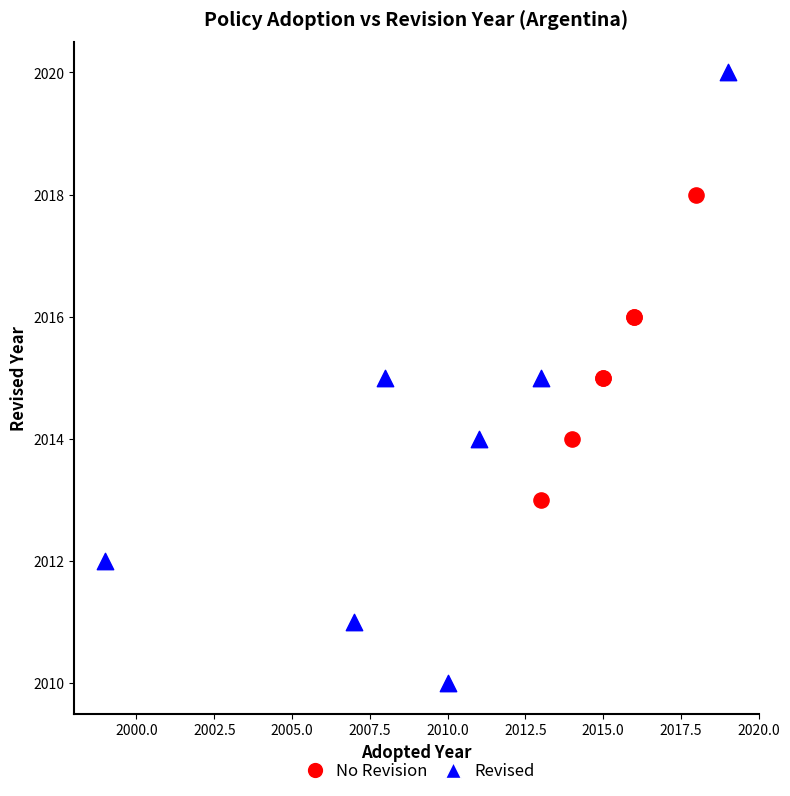

Which series has the largest Y range (max minus min)?

Revised